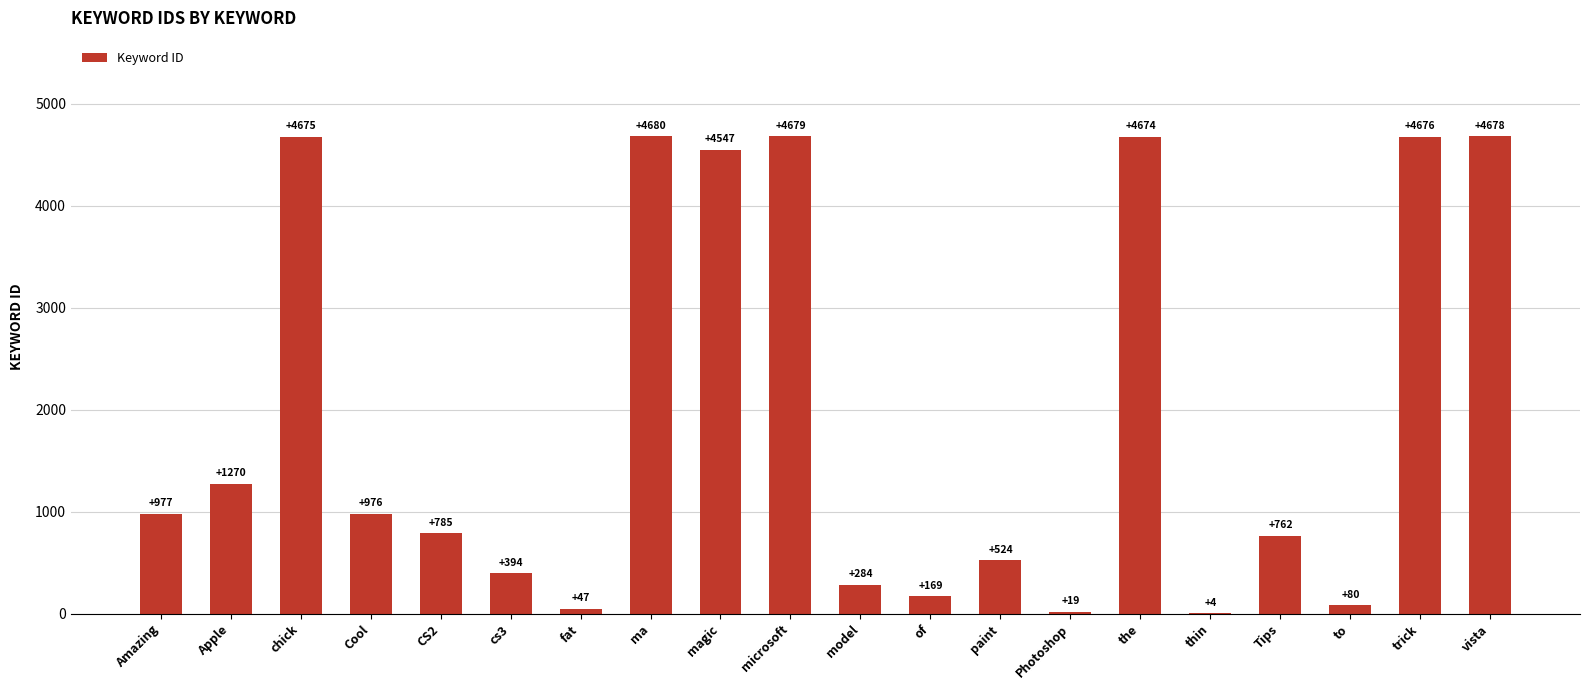

The value at Tips is 163. True or false?

False